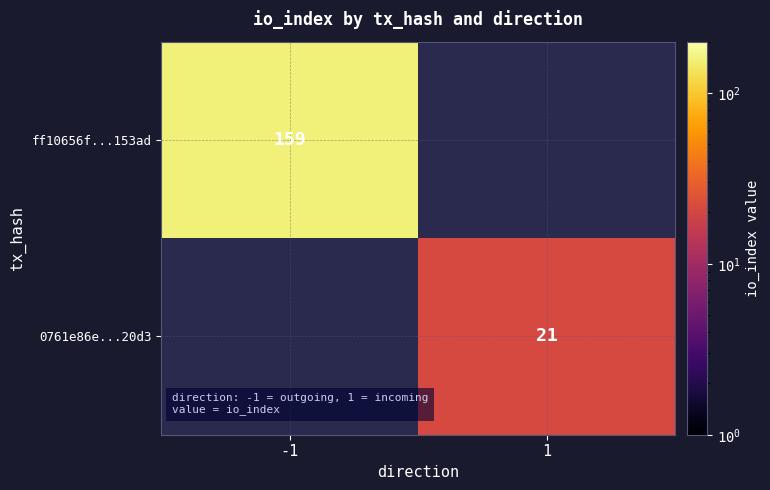

Is the value of ff10656f...153ad at -1 greater than the value of 0761e86e...20d3 at 1?

Yes